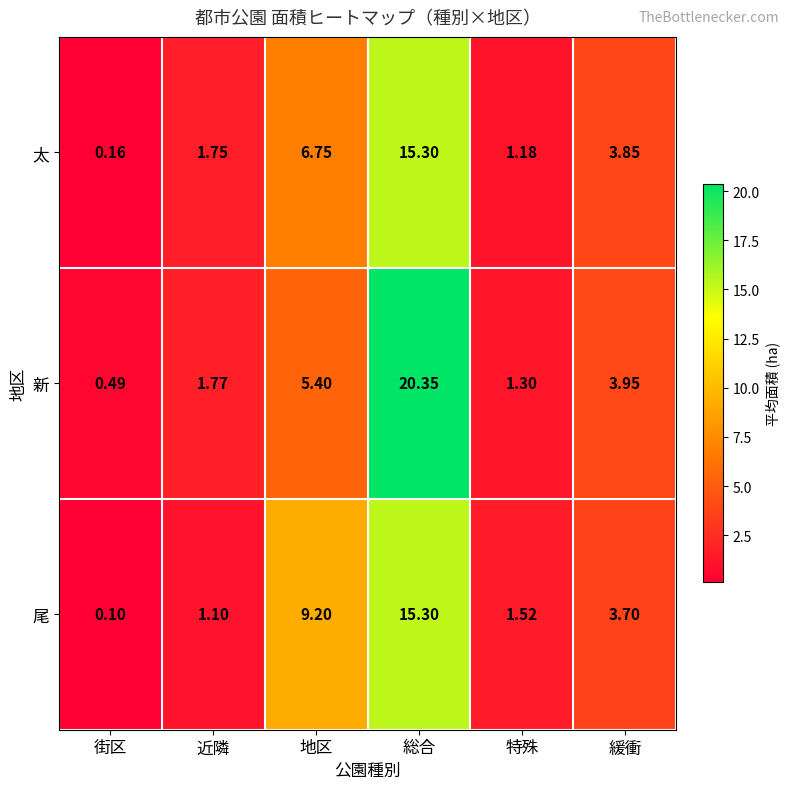

Rank the categories by 新 value from highest to lowest.

総合, 地区, 緩衝, 近隣, 特殊, 街区